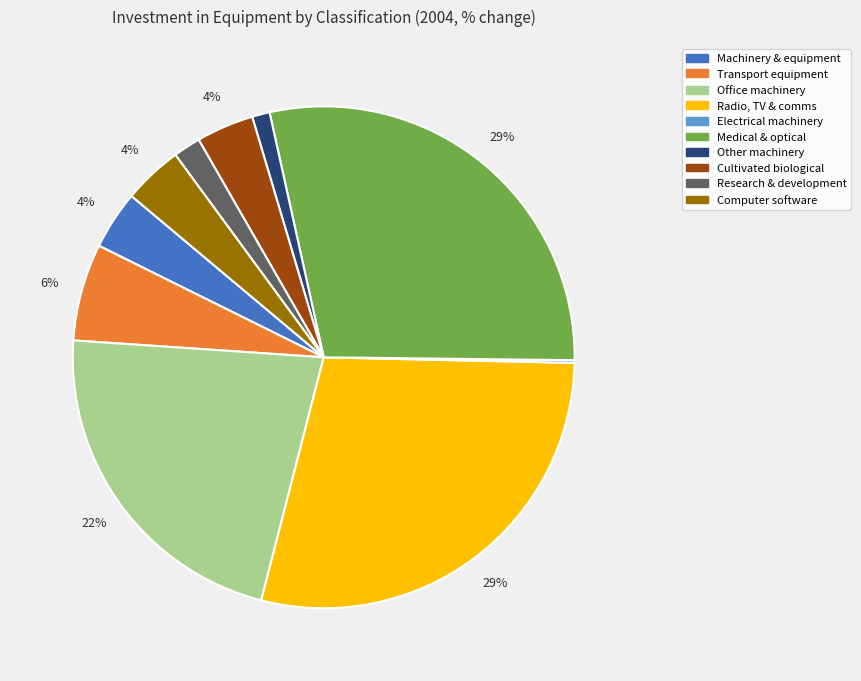

To the nearest percent, what is the average slice percentage?

10%